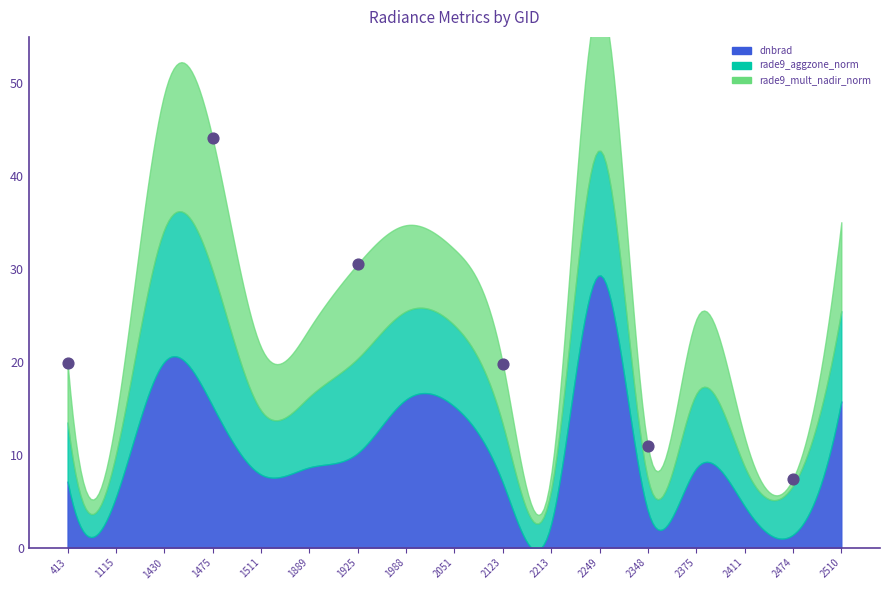

What is the average X value?

7.5